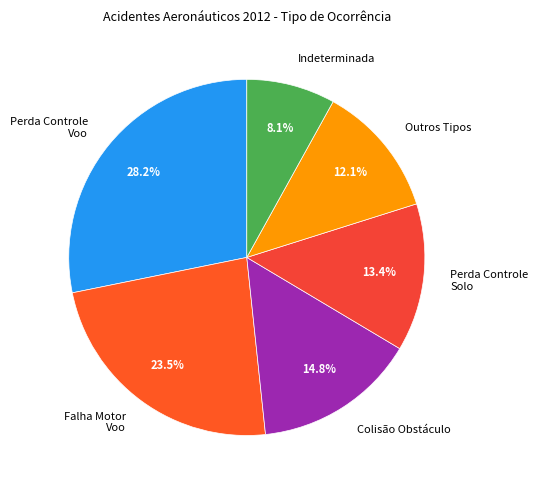

Combined, what portion of the pie is Outros Tipos and Perda Controle Voo?

40.3%